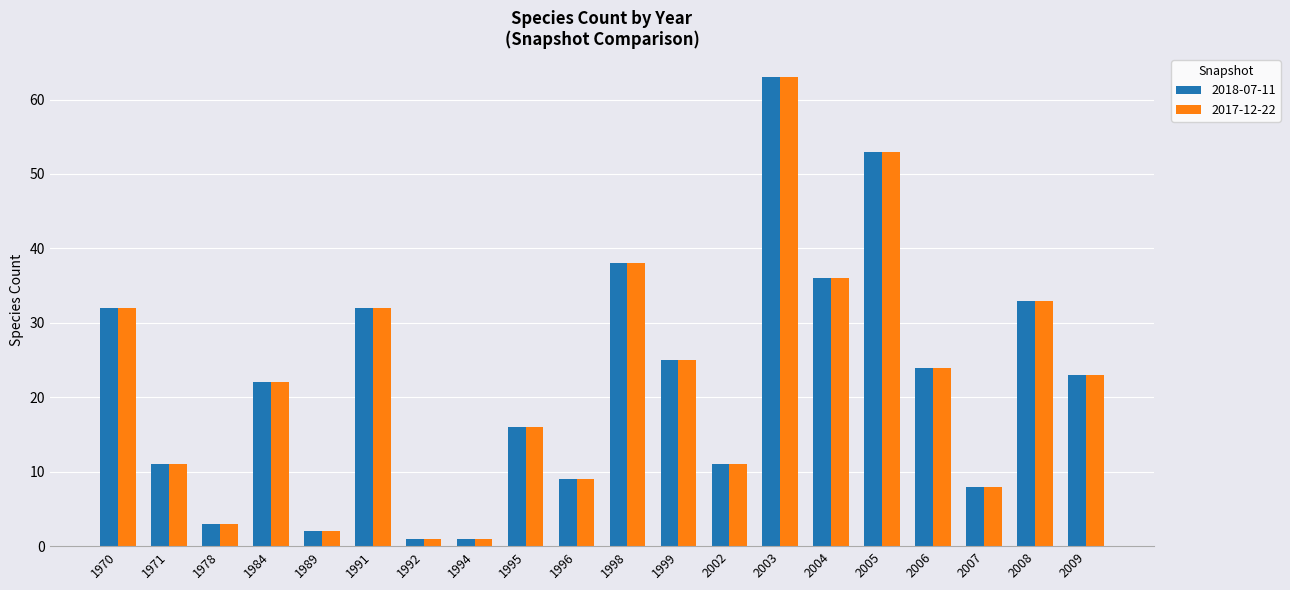

The value of 2017-12-22 at 1978 is 3. True or false?

True